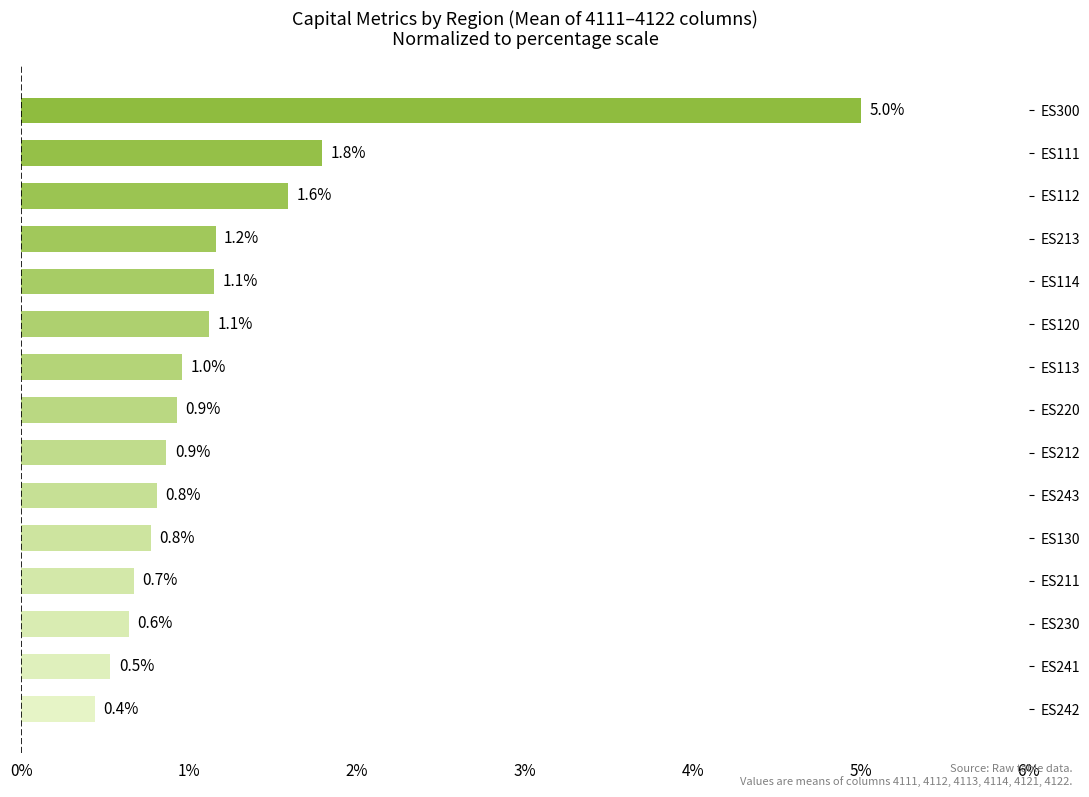

Are the bars horizontal?

Yes